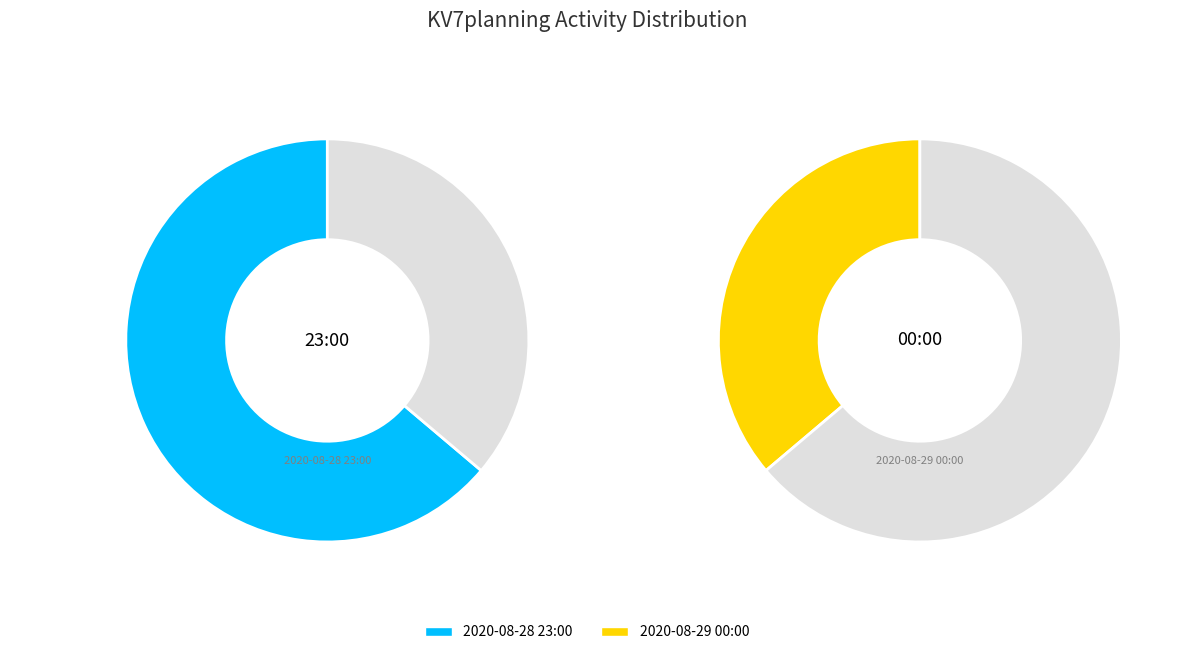

Combined, do 2020-08-29 00:00 and 2020-08-28 23:00 account for over 50%?

Yes